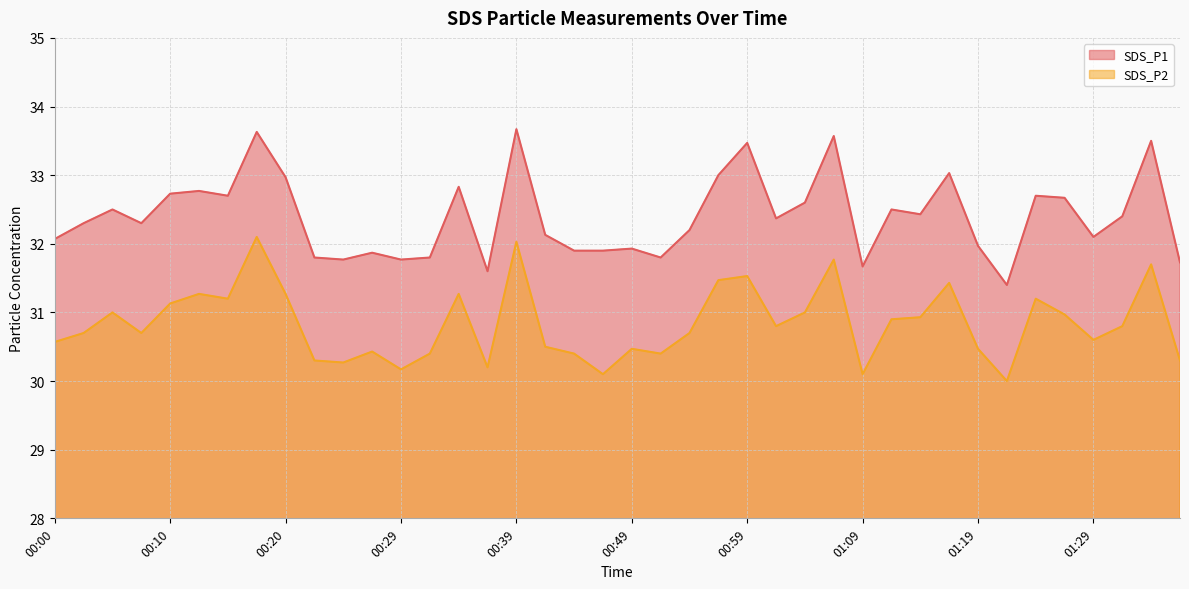

How many series are shown in this chart?

2